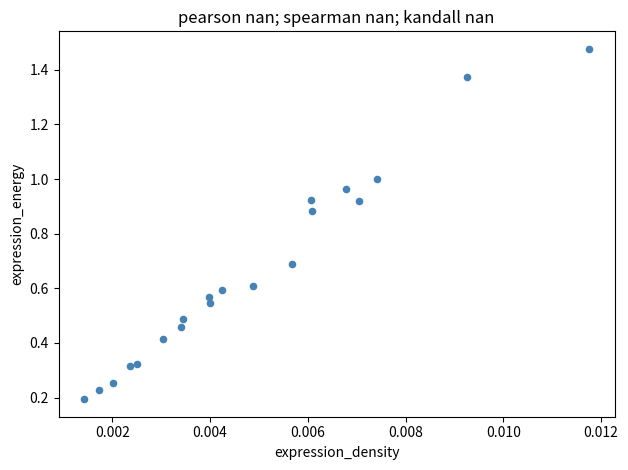

What is the range of Y values (max minus min)?

1.3